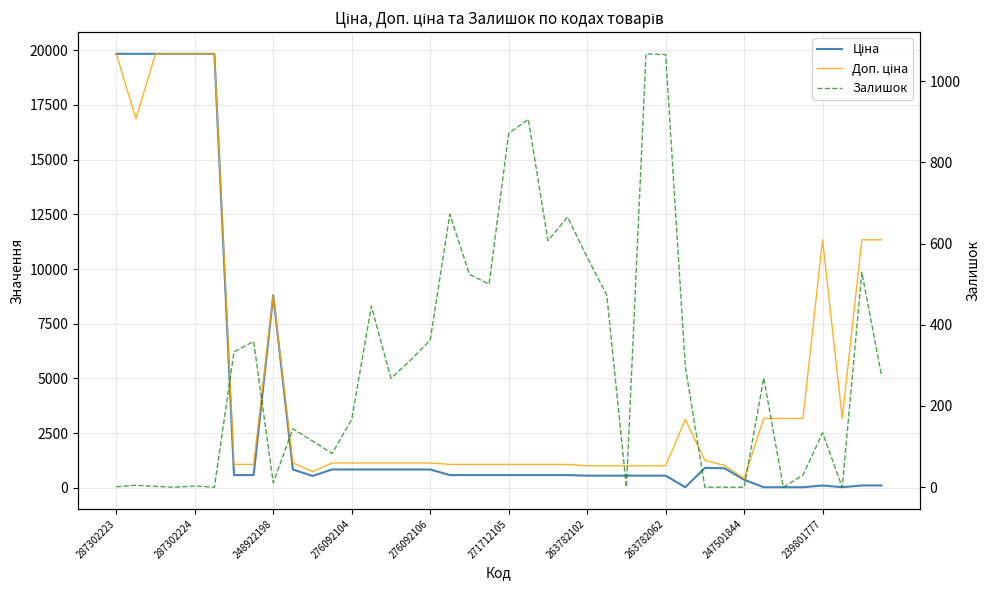

Is the value of Ціна at 30 greater than the value of Доп. ціна at 25?

No